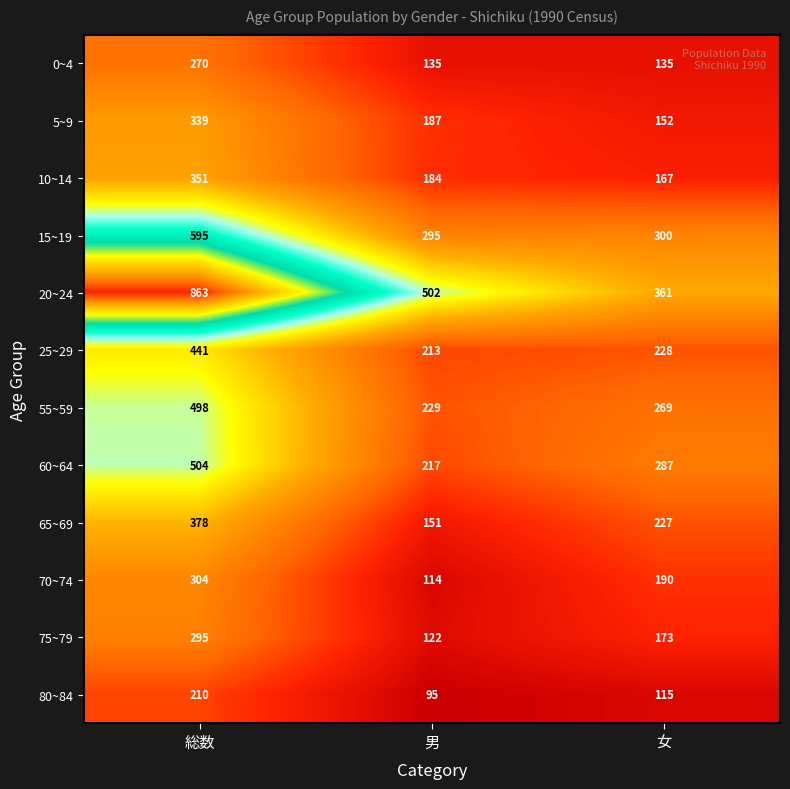

The value of 80~84 at 女 is 56. True or false?

False